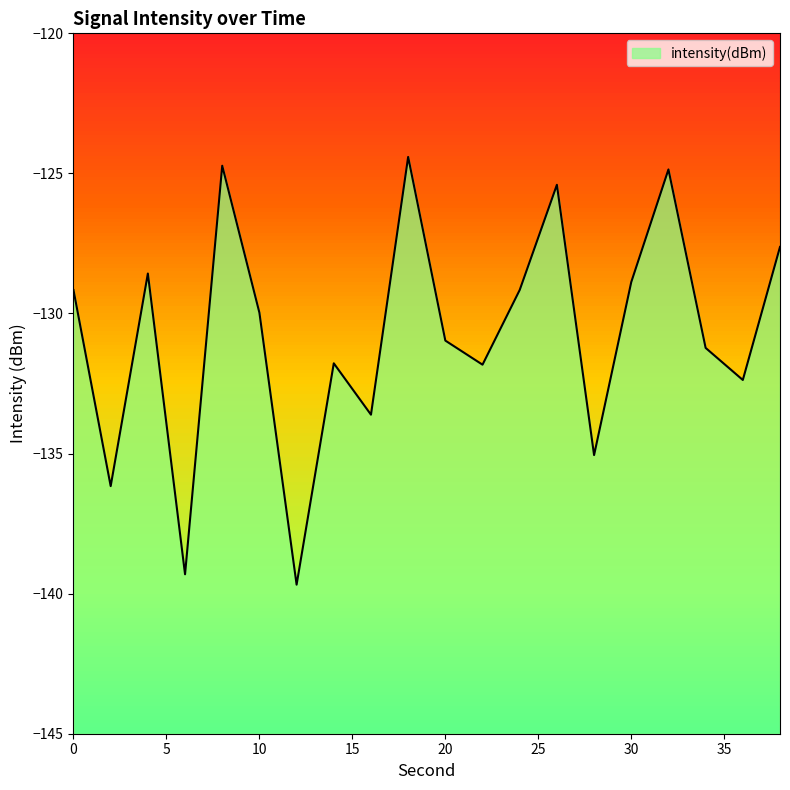

What is the sum of the values at 2 and 18?

-260.6